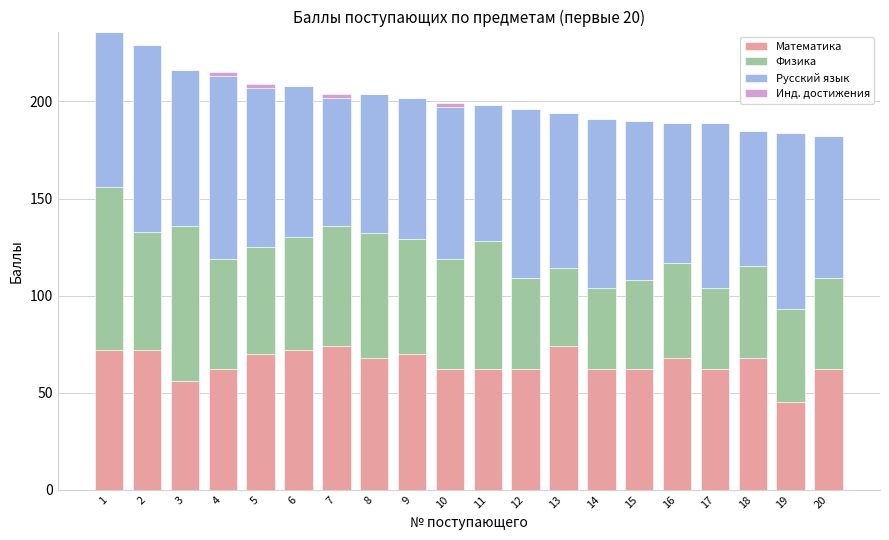

What is the total value across all series at 19?

184